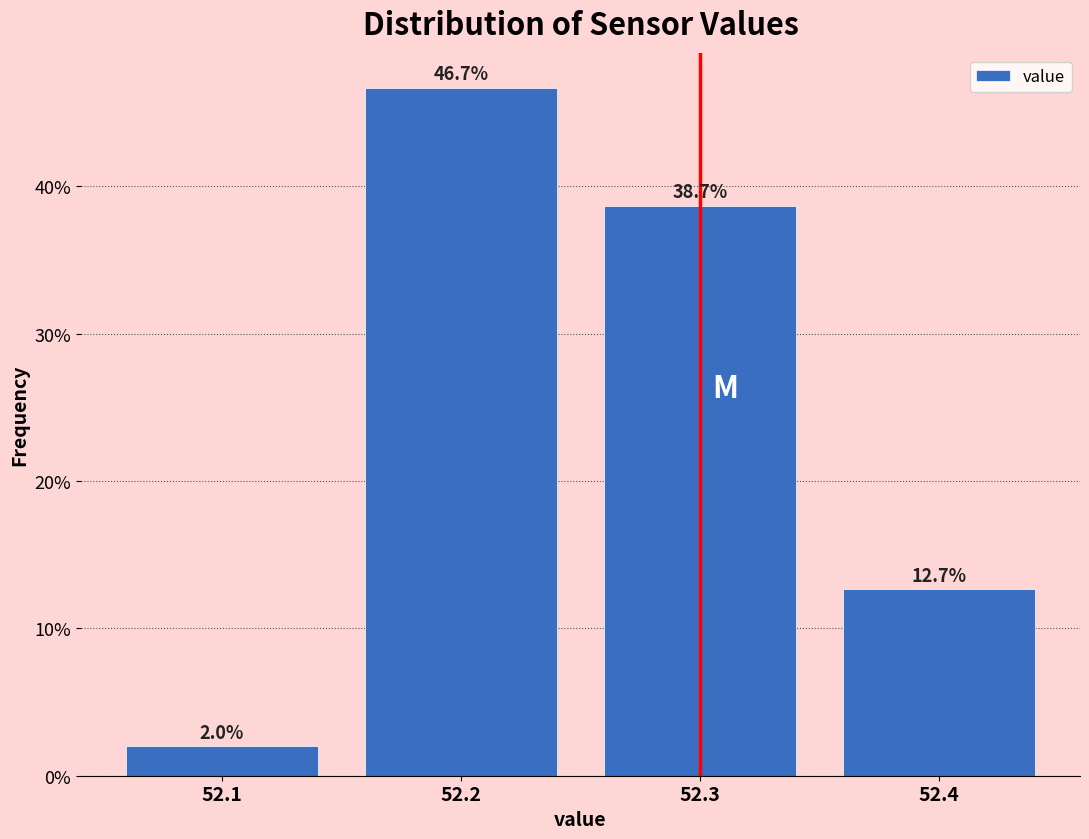

Reading right to left, list all the values displayed in this chart.

52.4=12.7	52.3=38.7	52.2=46.7	52.1=2.0